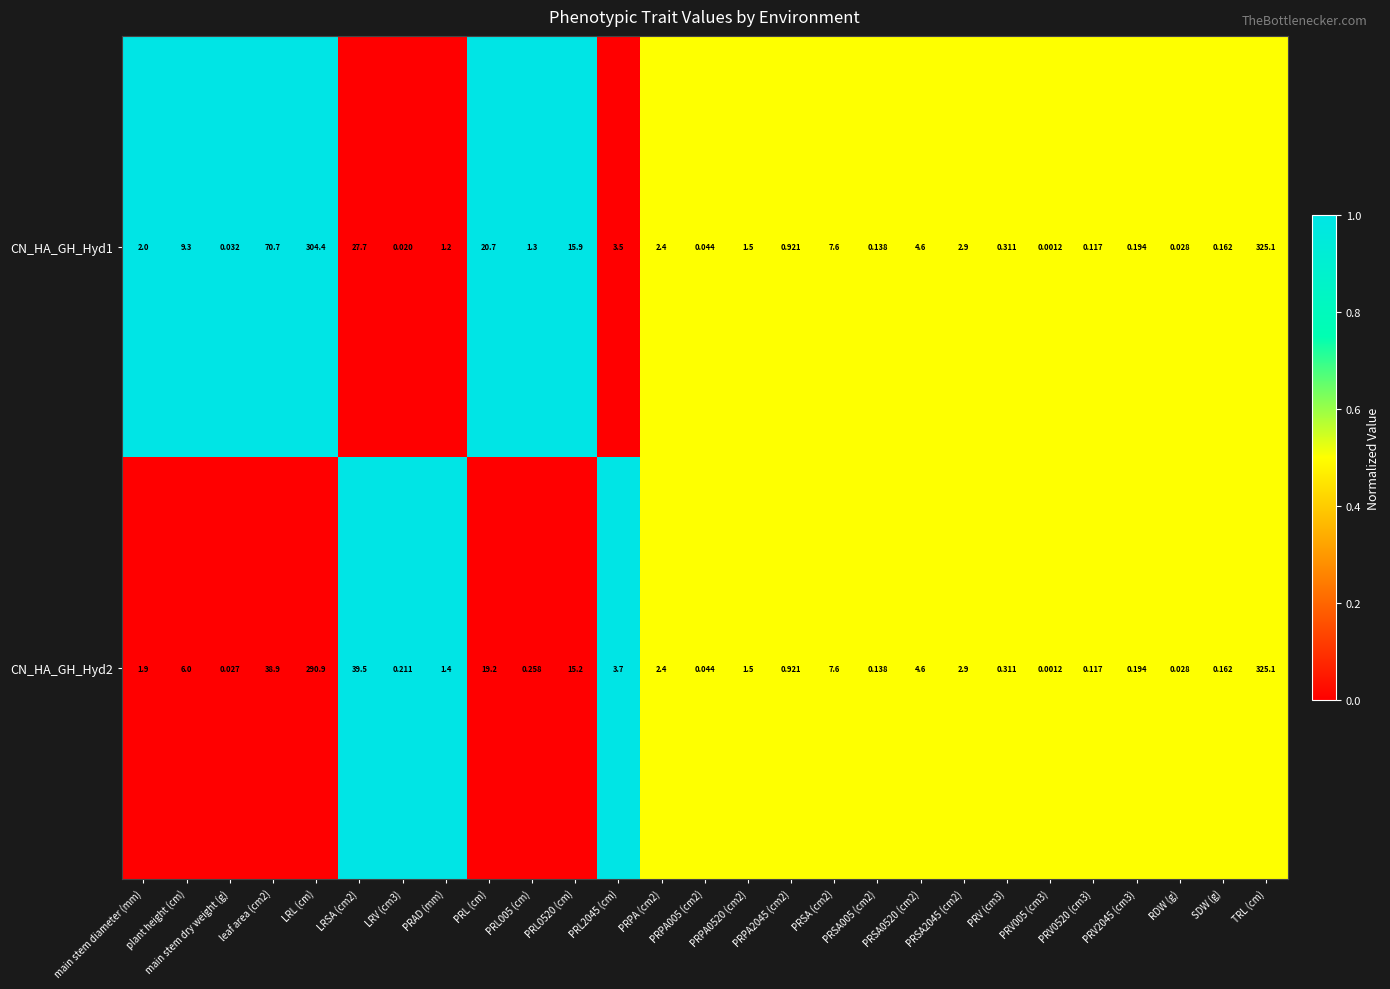

At which label does CN_HA_GH_Hyd2 reach its peak?

TRL (cm)